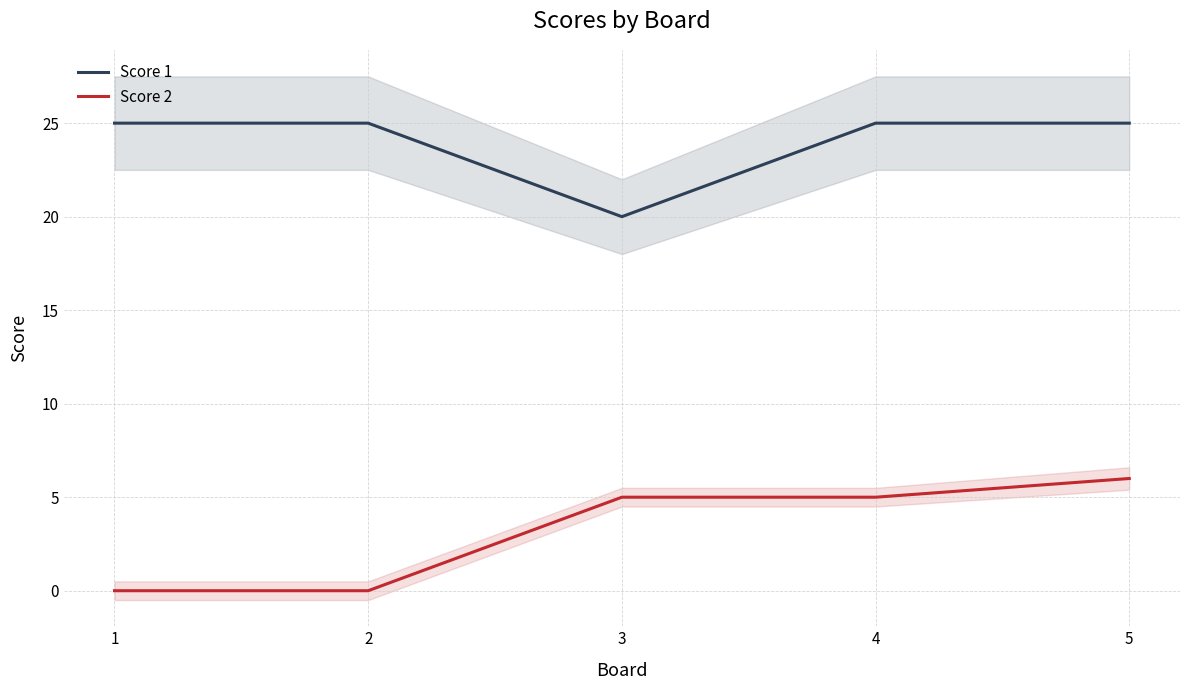

At 1, list the series in order from smallest to largest.

Score 2, Score 1